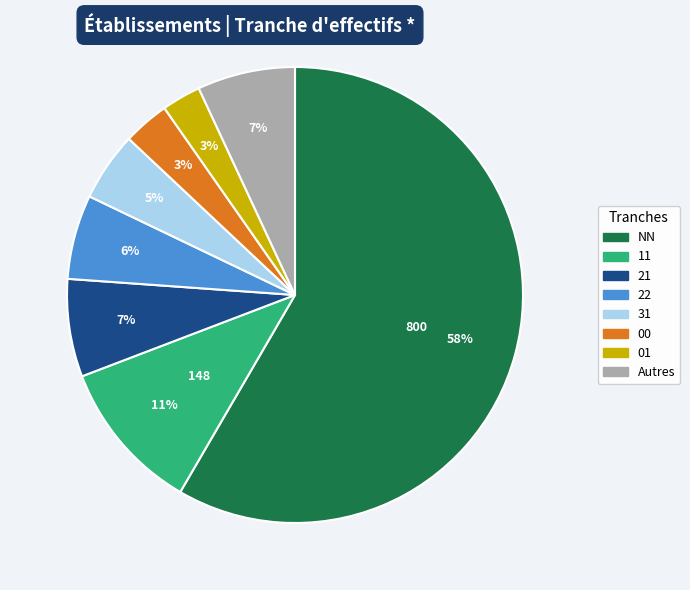

To the nearest percent, what is the average slice percentage?

12%